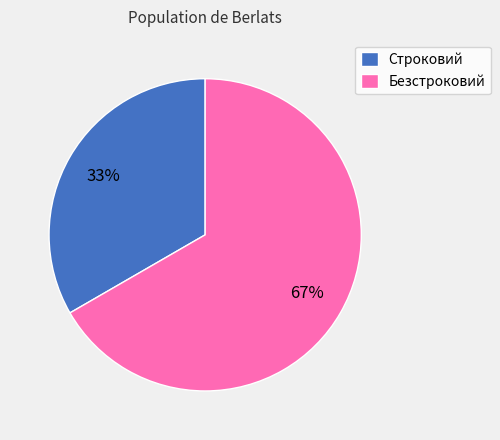

Does Безстроковий represent more than half of the total?

Yes